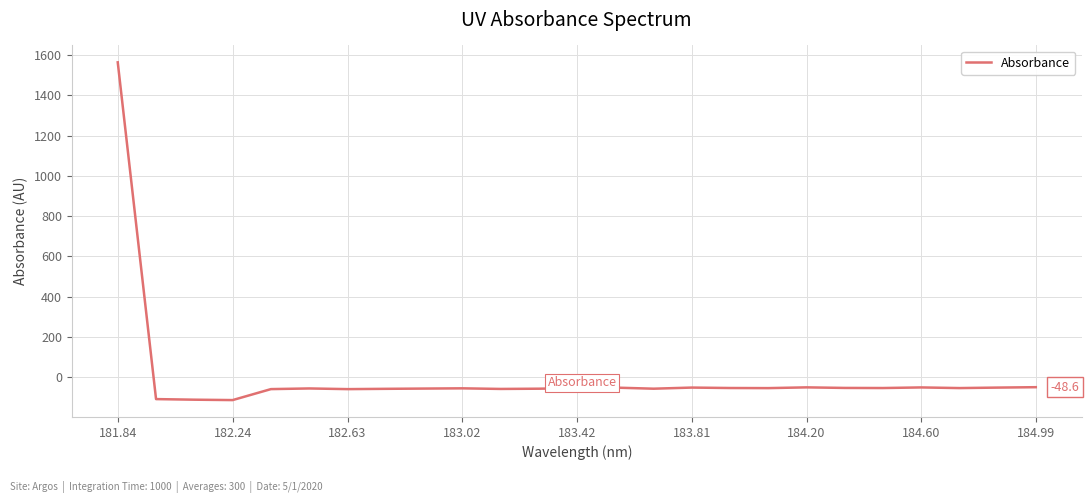

What is the difference between the maximum and minimum values?

1675.7